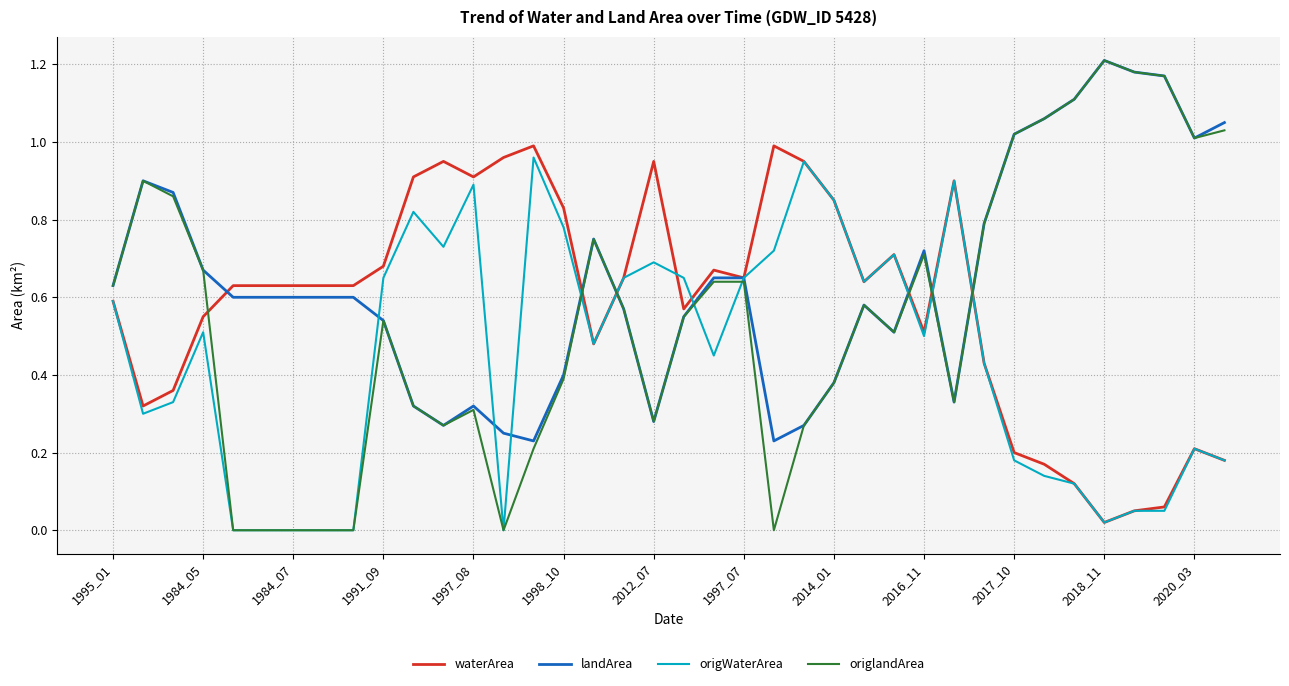

Which series has the largest range (max minus min)?

origlandArea